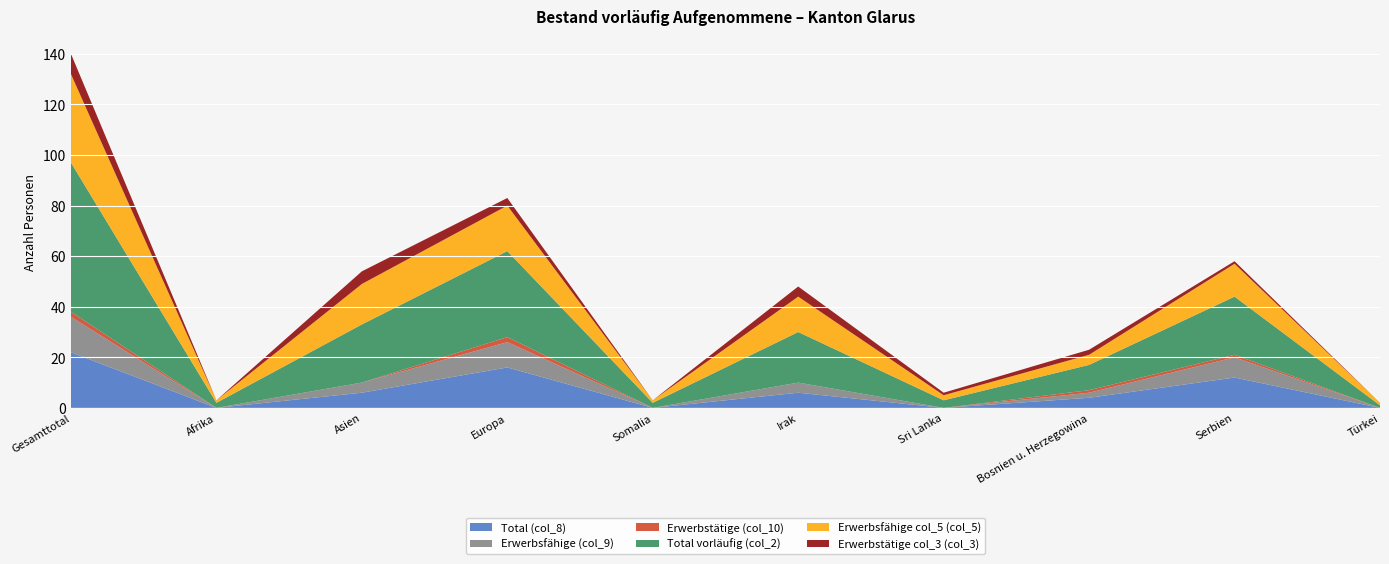

Reading left to right, what are all the values shown in this chart?

Total (col_8): Gesamttotal=22	Afrika=0	Asien=6	Europa=16	Somalia=0	Irak=6	Sri Lanka=0	Bosnien u. Herzegowina=4	Serbien=12	Türkei=0
Erwerbsfähige (col_9): Gesamttotal=14	Afrika=0	Asien=4	Europa=10	Somalia=0	Irak=4	Sri Lanka=0	Bosnien u. Herzegowina=2	Serbien=8	Türkei=0
Erwerbstätige (col_10): Gesamttotal=2	Afrika=0	Asien=0	Europa=2	Somalia=0	Irak=0	Sri Lanka=0	Bosnien u. Herzegowina=1	Serbien=1	Türkei=0
Total vorläufig (col_2): Gesamttotal=59	Afrika=2	Asien=23	Europa=34	Somalia=2	Irak=20	Sri Lanka=3	Bosnien u. Herzegowina=10	Serbien=23	Türkei=1
Erwerbsfähige col_5 (col_5): Gesamttotal=35	Afrika=1	Asien=16	Europa=18	Somalia=1	Irak=14	Sri Lanka=2	Bosnien u. Herzegowina=4	Serbien=13	Türkei=1
Erwerbstätige col_3 (col_3): Gesamttotal=8	Afrika=0	Asien=5	Europa=3	Somalia=0	Irak=4	Sri Lanka=1	Bosnien u. Herzegowina=2	Serbien=1	Türkei=0